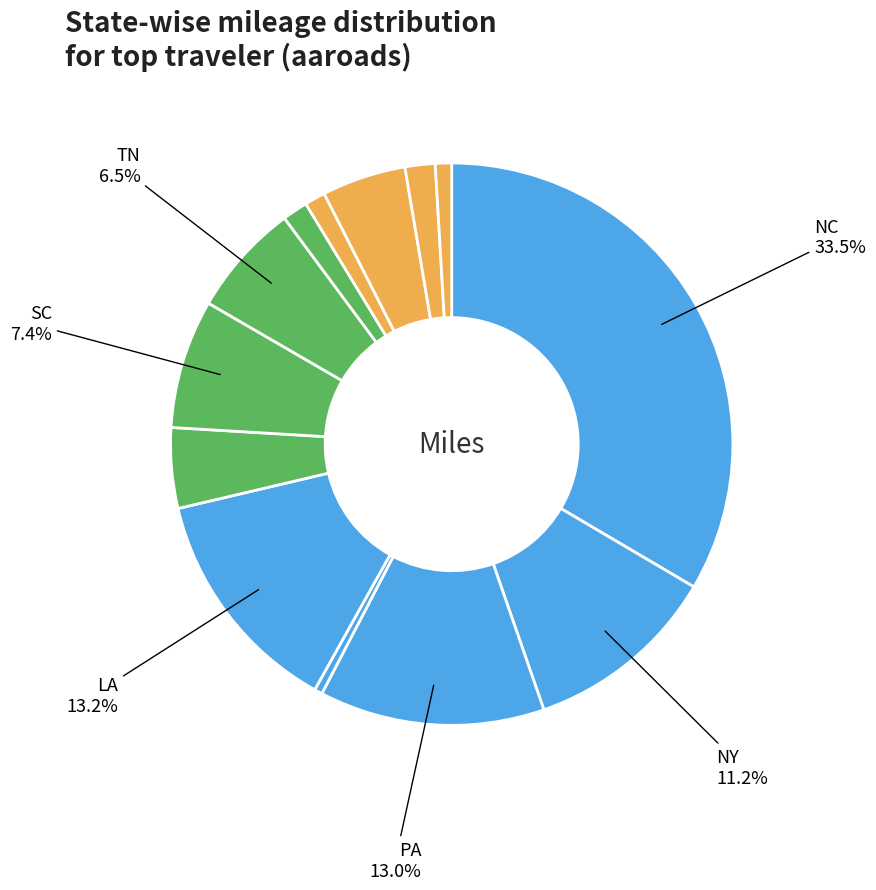

How many slices are in this pie chart?

13